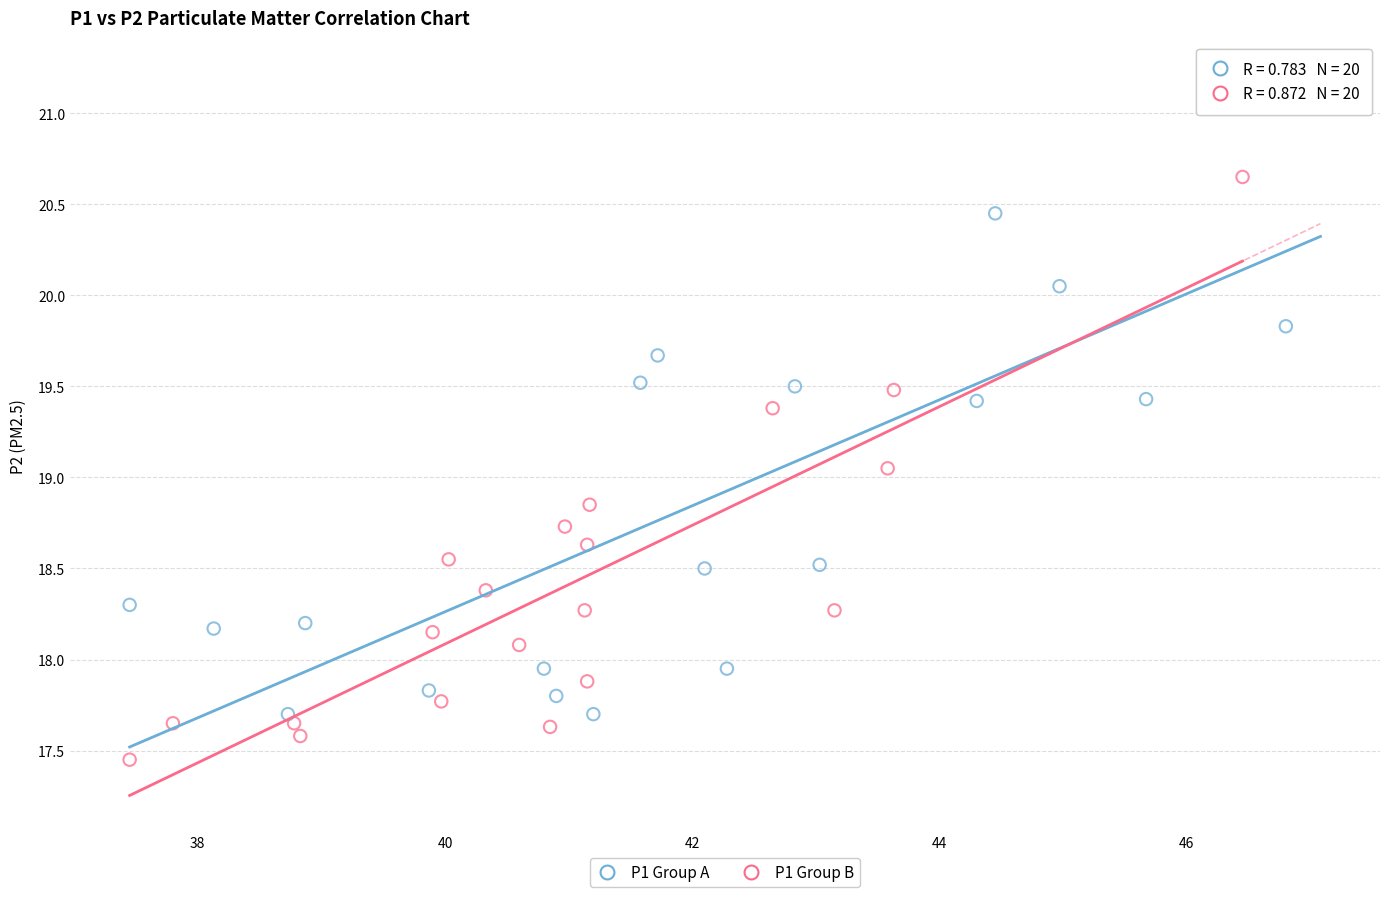

What are all the series names shown in the legend?

P1 Group A, P1 Group B